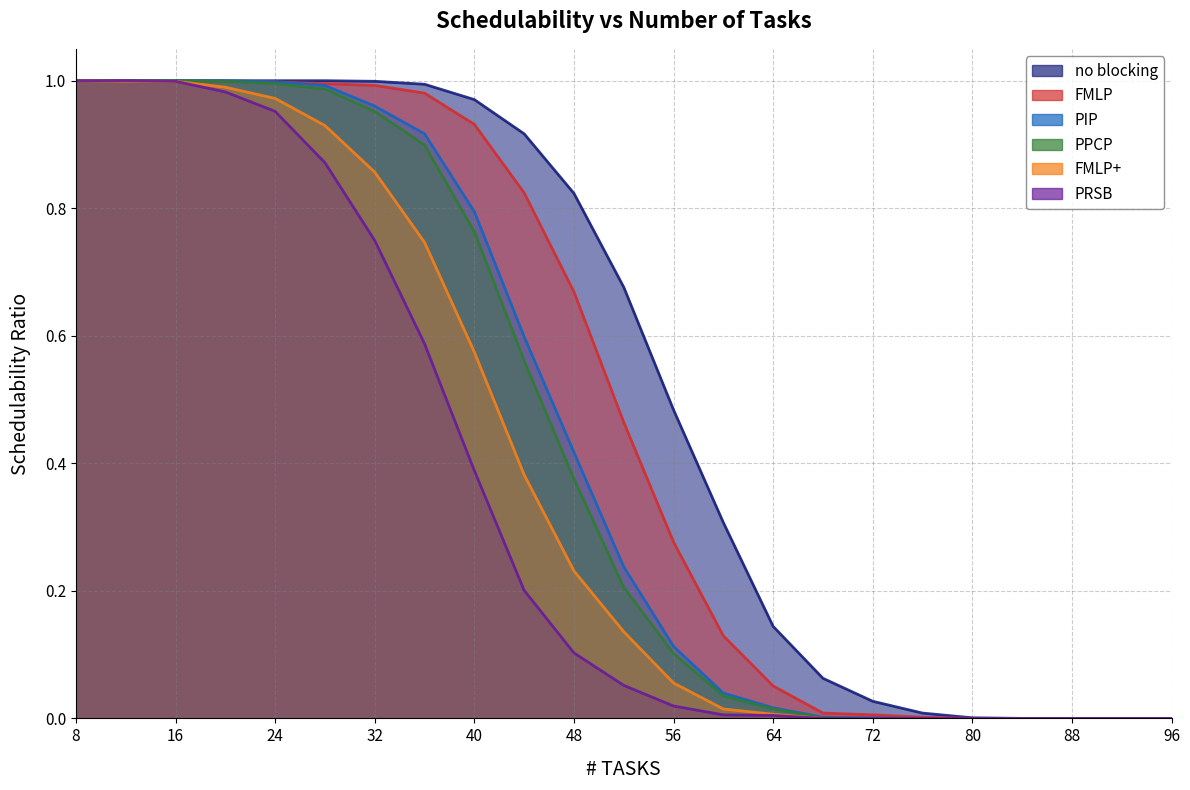

Which series has the largest range (max minus min)?

FMLP